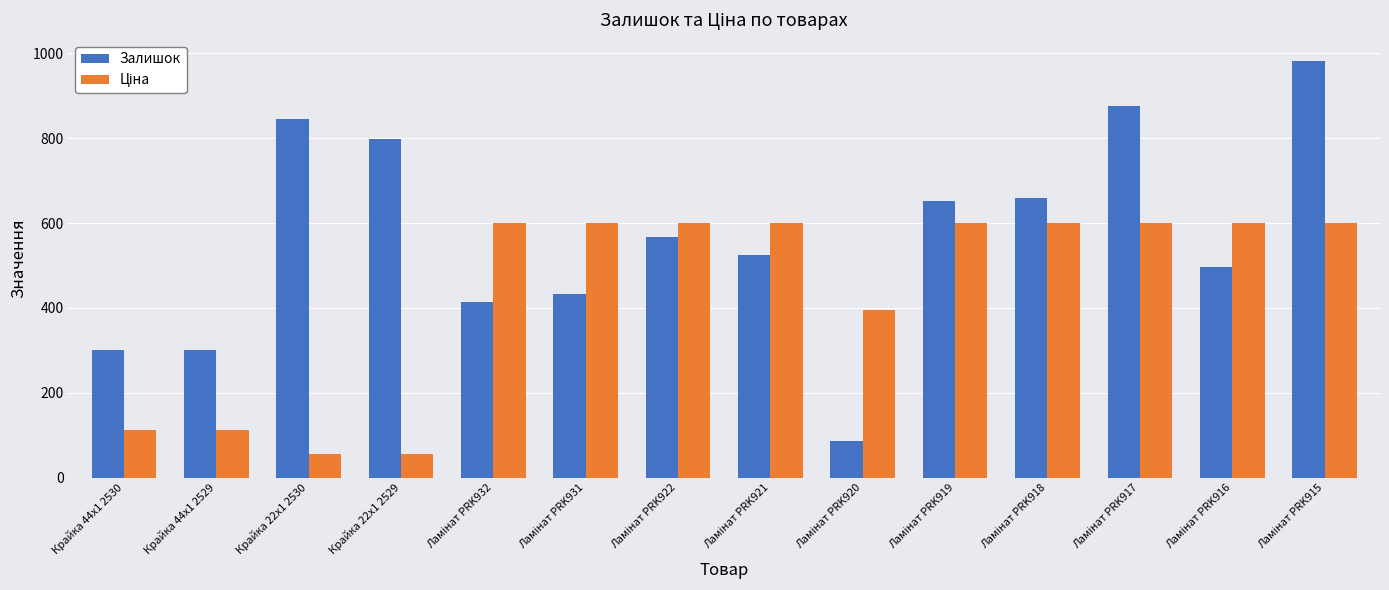

How many data points does each series have?

14